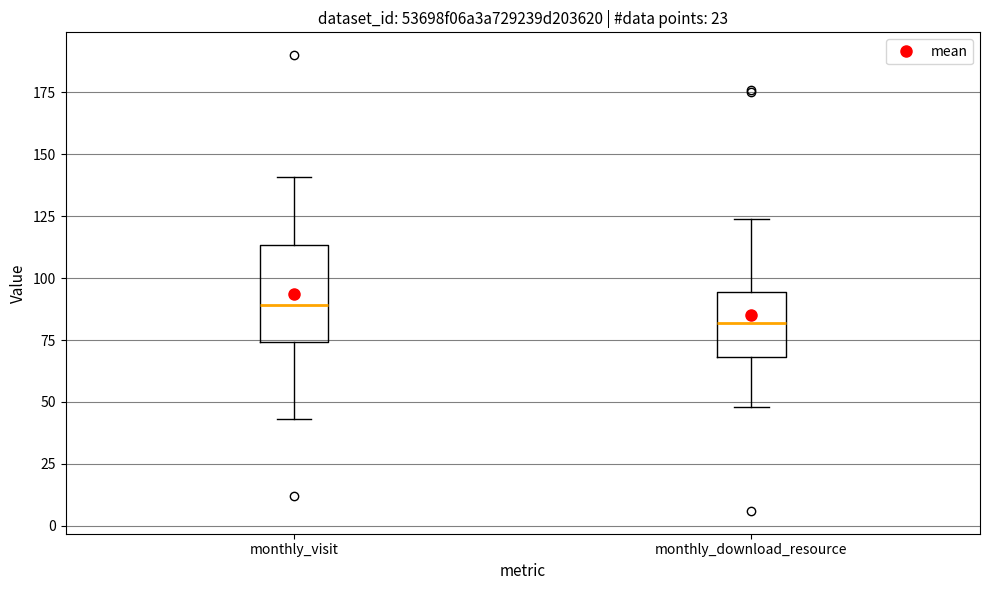

Which box is the tallest, from its lower edge to its upper edge?

monthly_visit